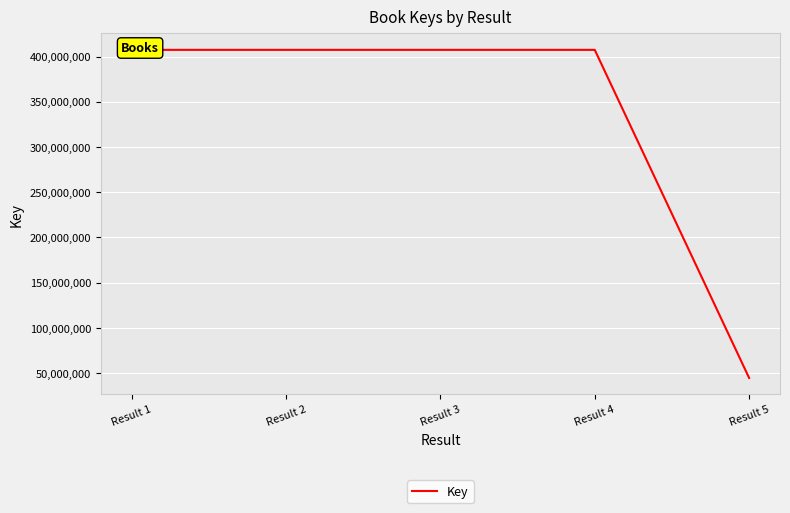

What is the value of the 4th point from the left?

407383885